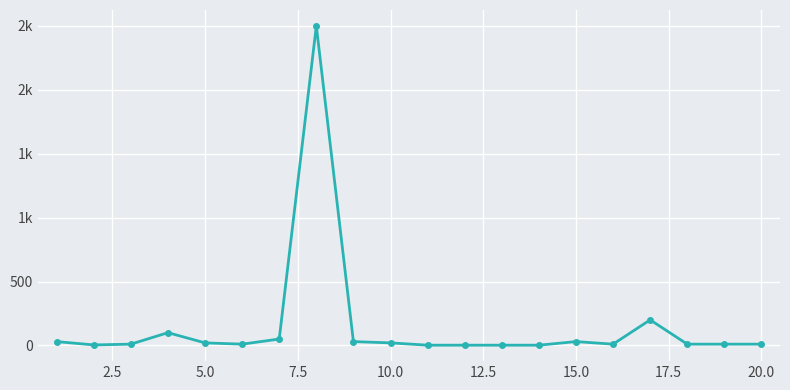

Does the chart have visible grid lines?

Yes